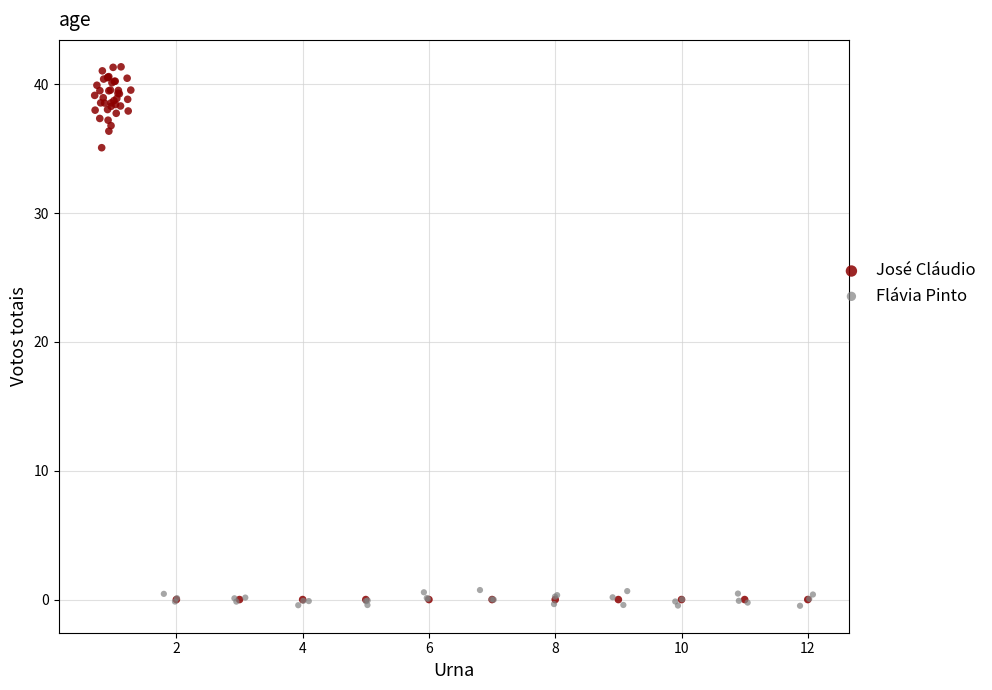

Which series has the widest spread of Y values?

José Cláudio